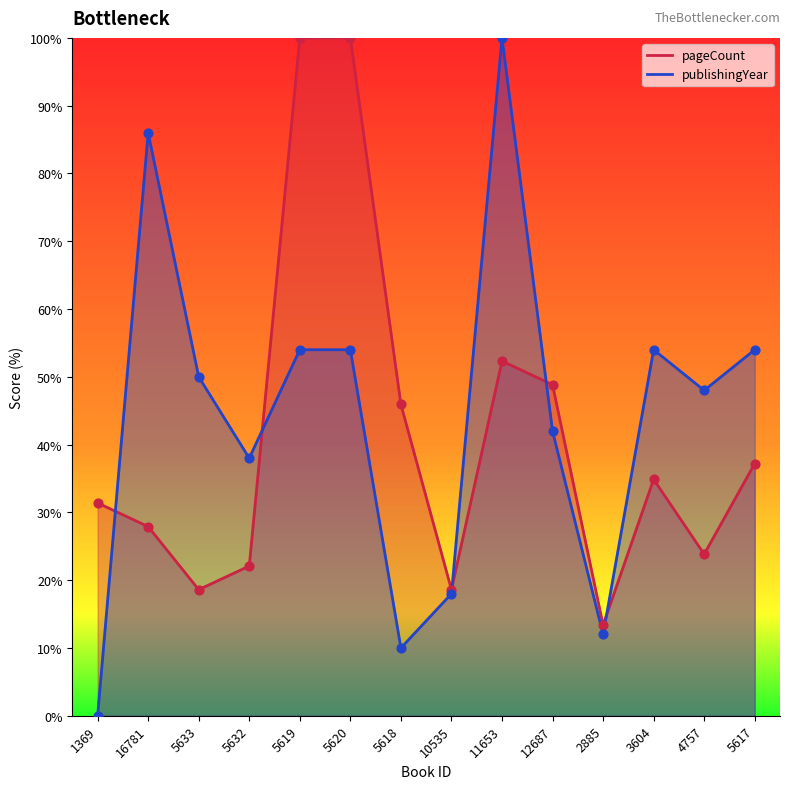

Which series has the widest spread of Y values?

publishingYear